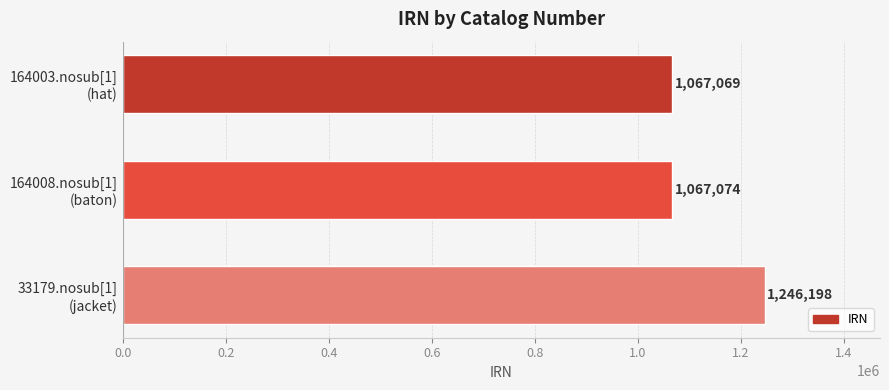

What is the average value?

1126780